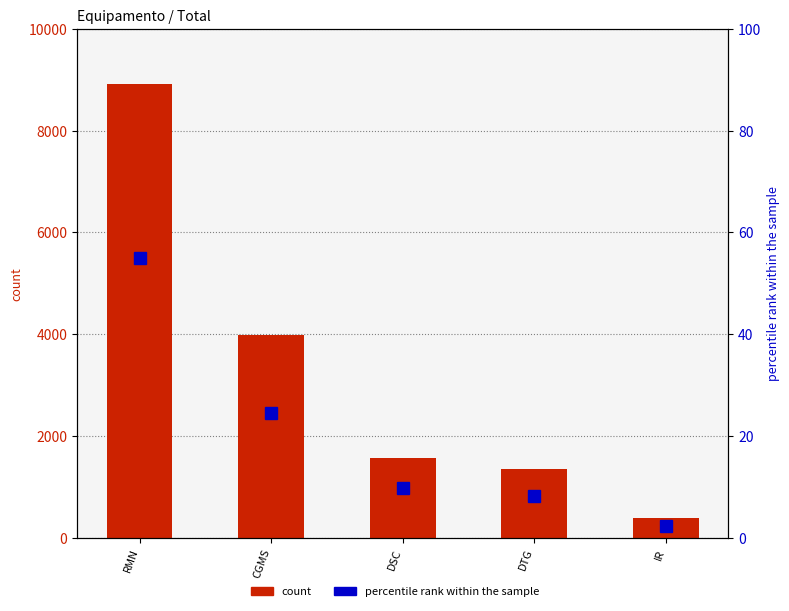

What is the difference between the maximum and minimum values in the count series?

8532.0